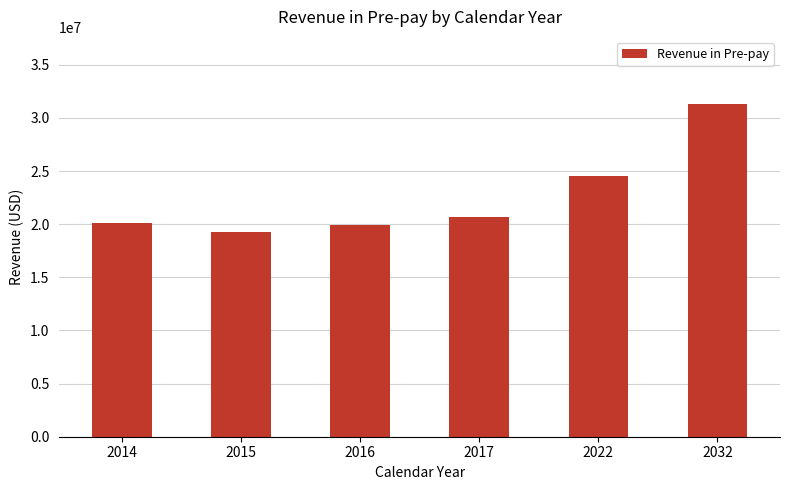

What is the sum of all values?

135743721.0